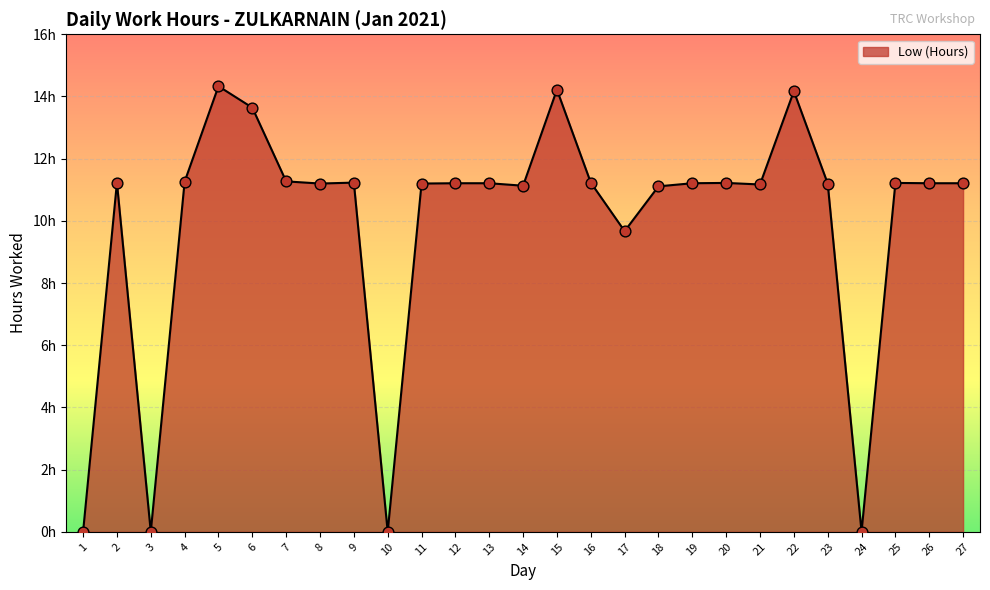

Between 9 and 22, which is larger?

22